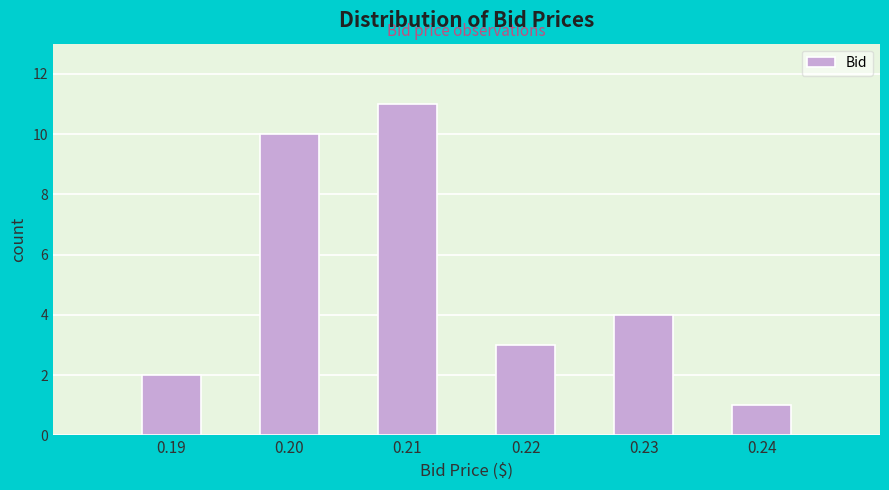

Reading left to right, list all the values displayed in this chart.

2	10	11	3	4	1